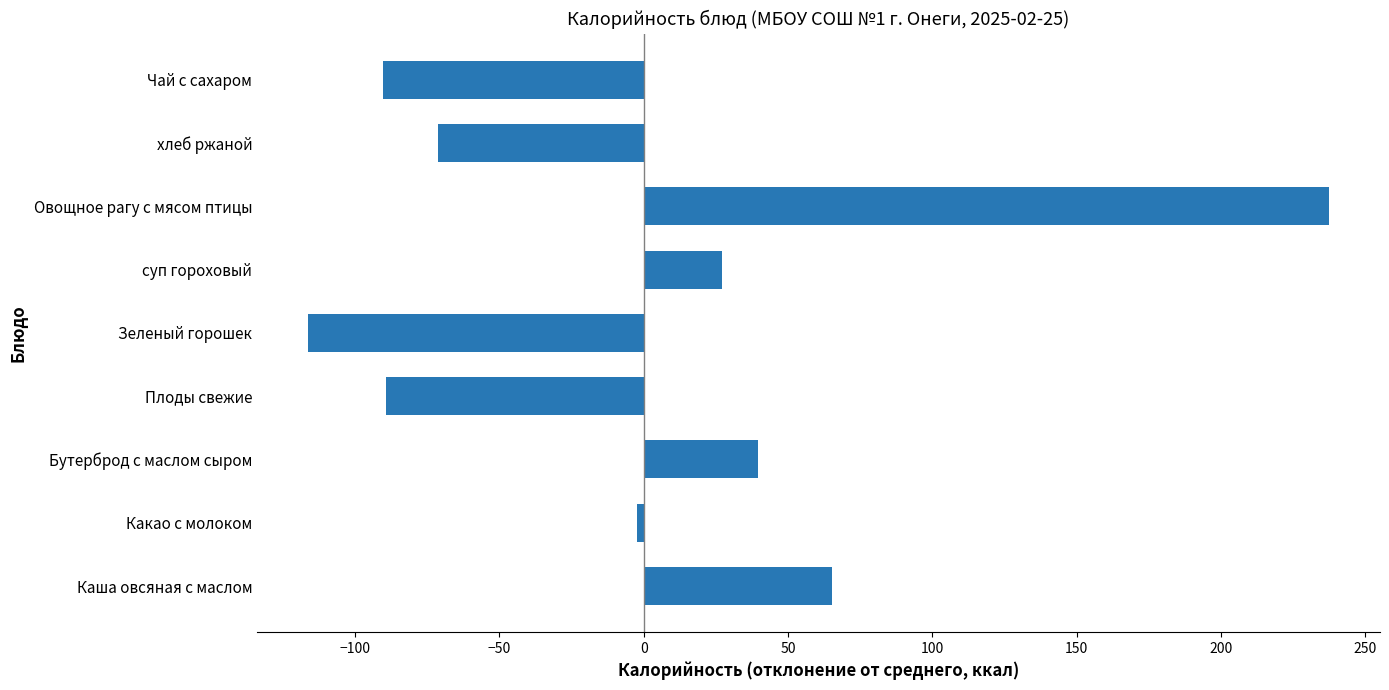

Count the number of data series in this chart.

1